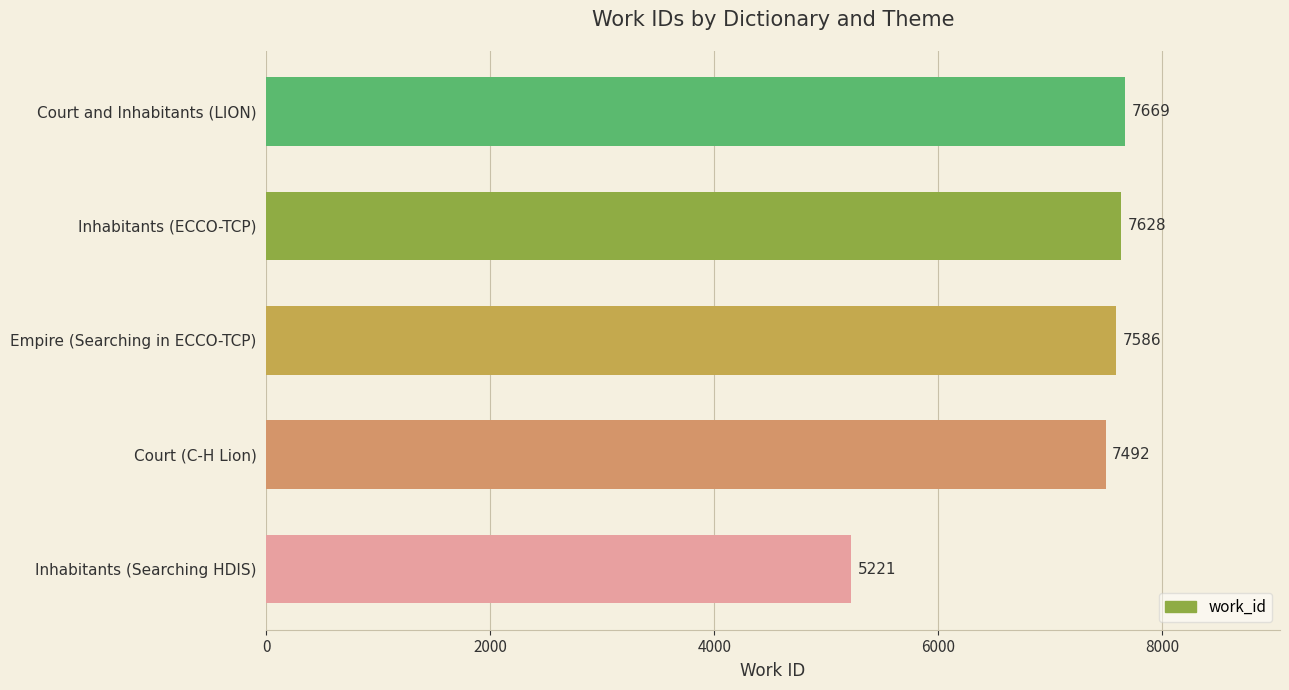

How many values are below 7586?

2